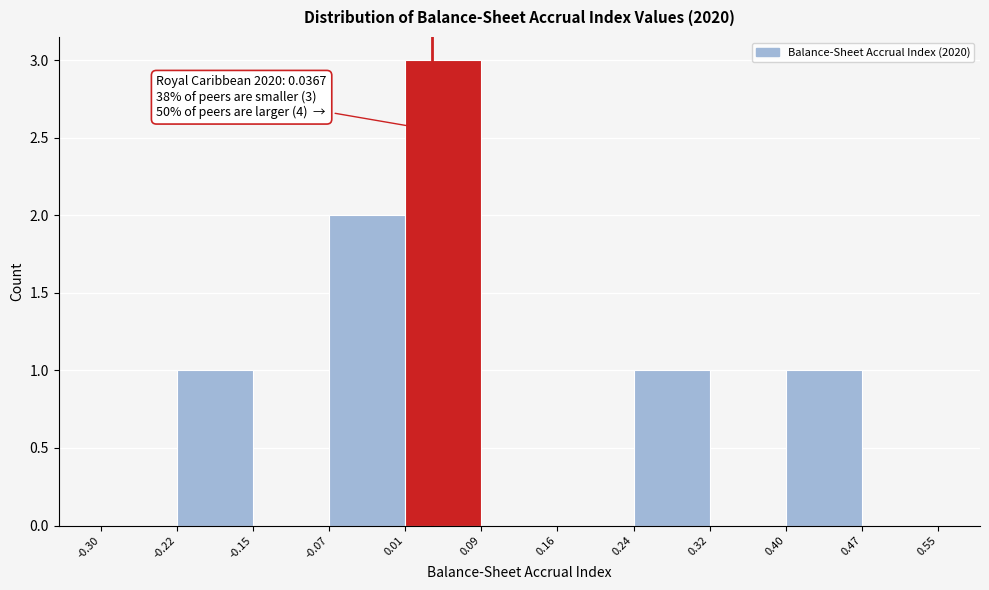

Which range on the x-axis has the tallest bar?

0.01 to 0.09